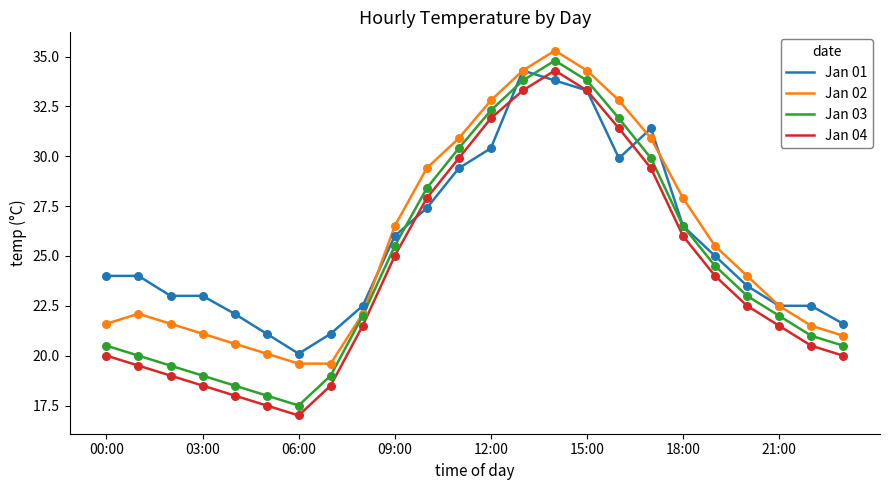

True or false: Jan 02 and Jan 04 cross at least once.

False